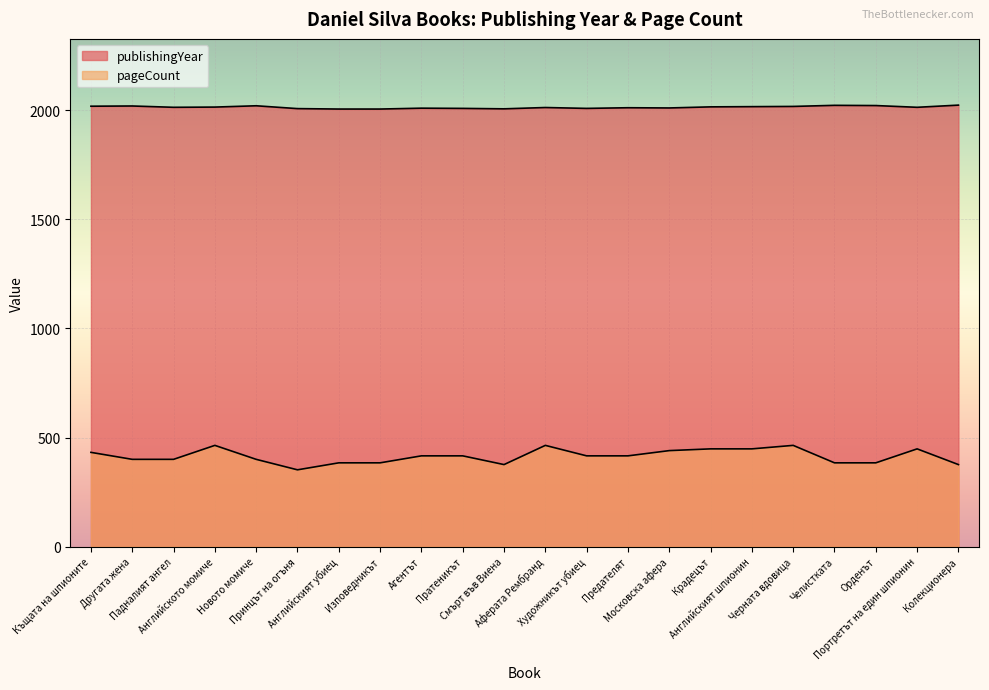

At which category does publishingYear reach its first local valley?

Падналият ангел